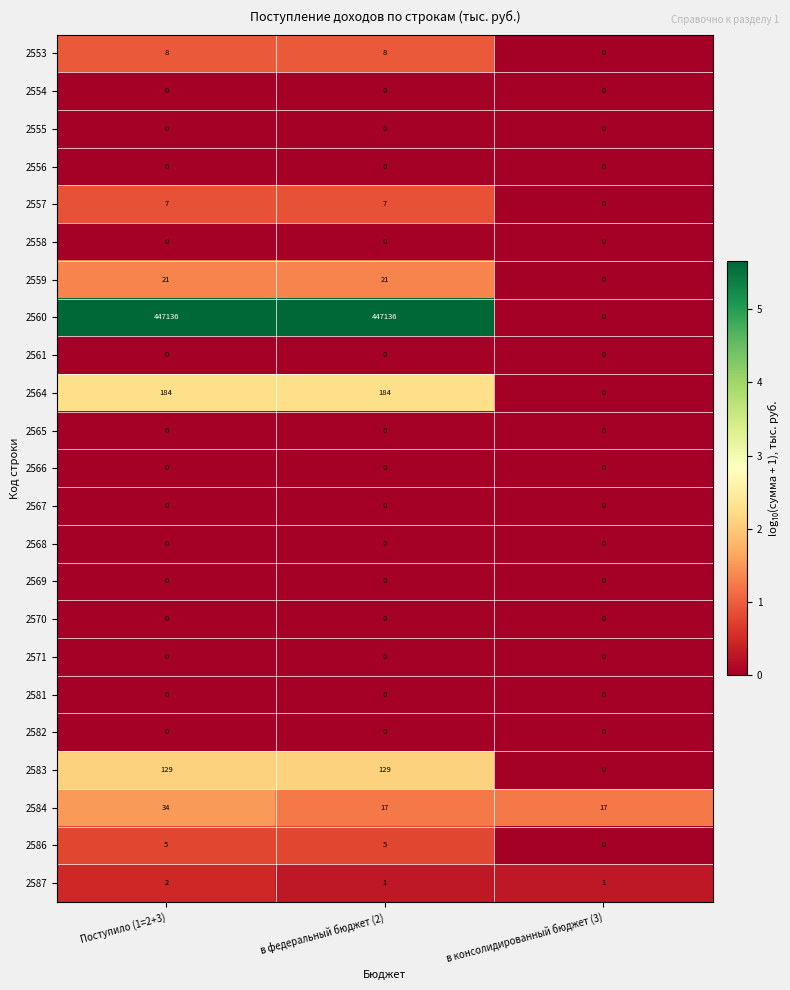

What is the sum of the 2586 values at Поступило (1=2+3) and в консолидированный бюджет (3)?

5